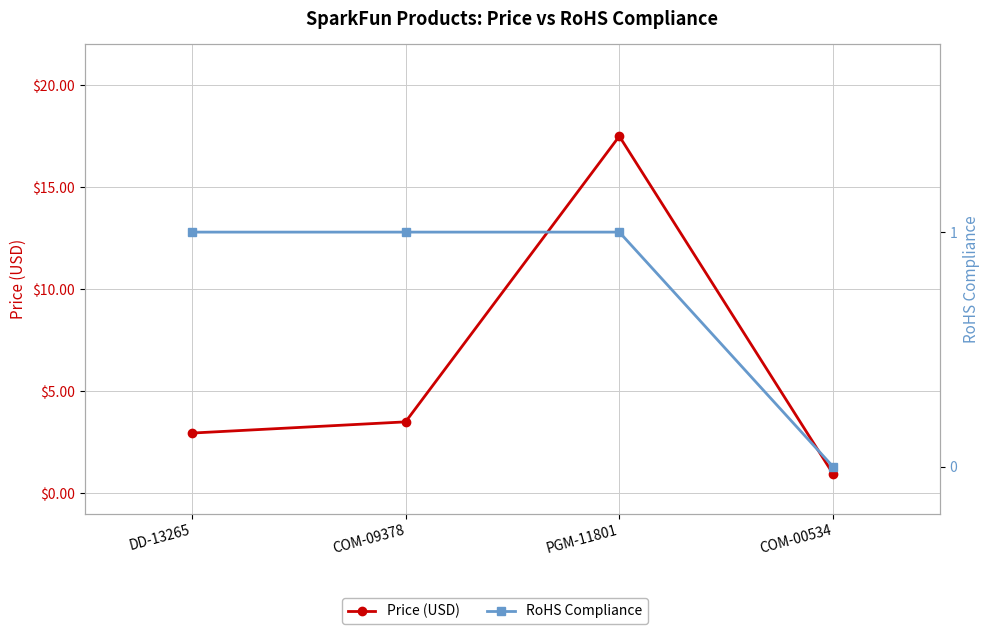

What is the sum of all RoHS Compliance values?

3.0